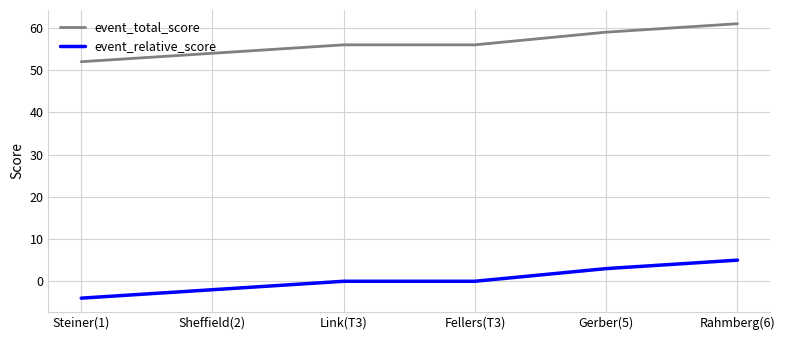

What is the difference between the maximum and second lowest values in the event_total_score series?

7